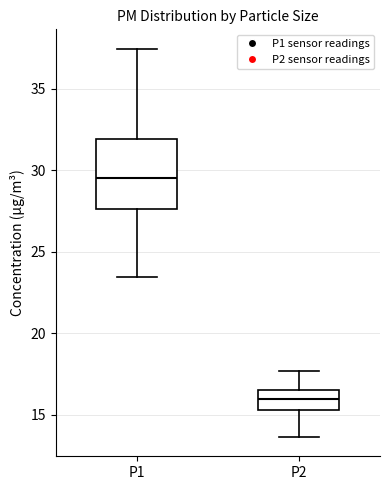

Comparing the boxes themselves (not the whiskers), which one is the tallest?

P1